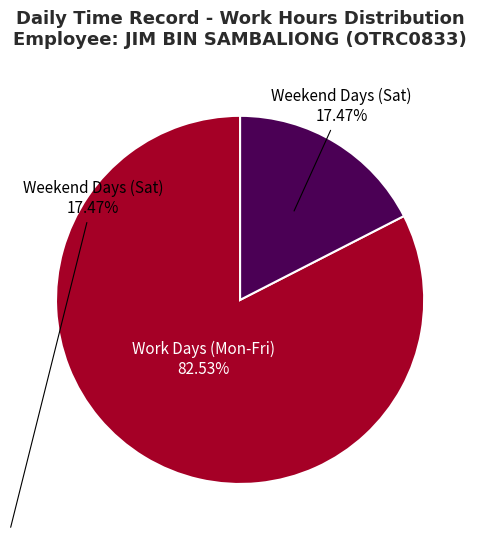

What is the smallest slice in the pie chart?

Weekend Days (Sat)